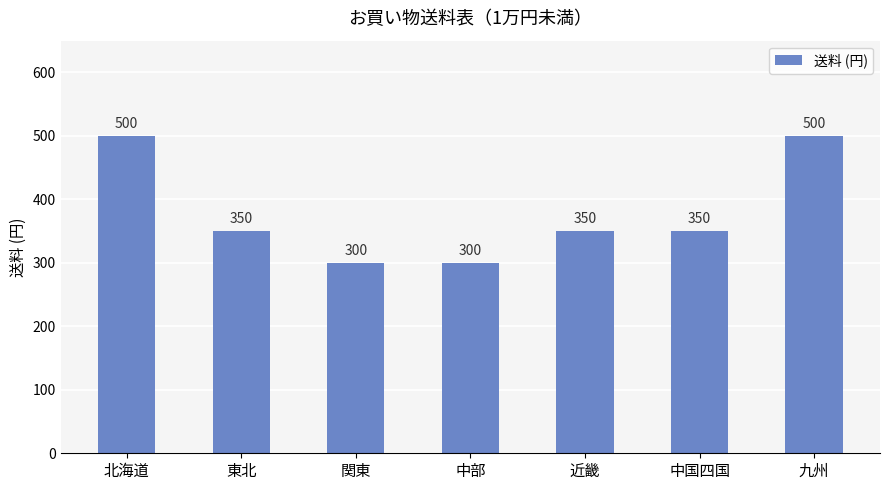

What is the difference between the maximum and minimum values?

200